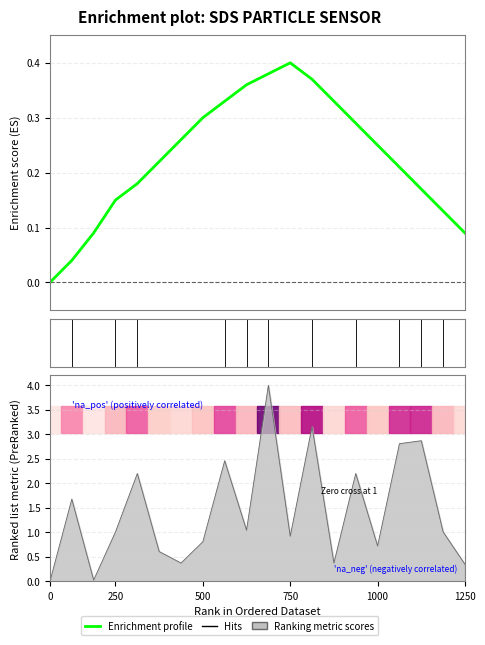

What is the sum of all values?

4.5